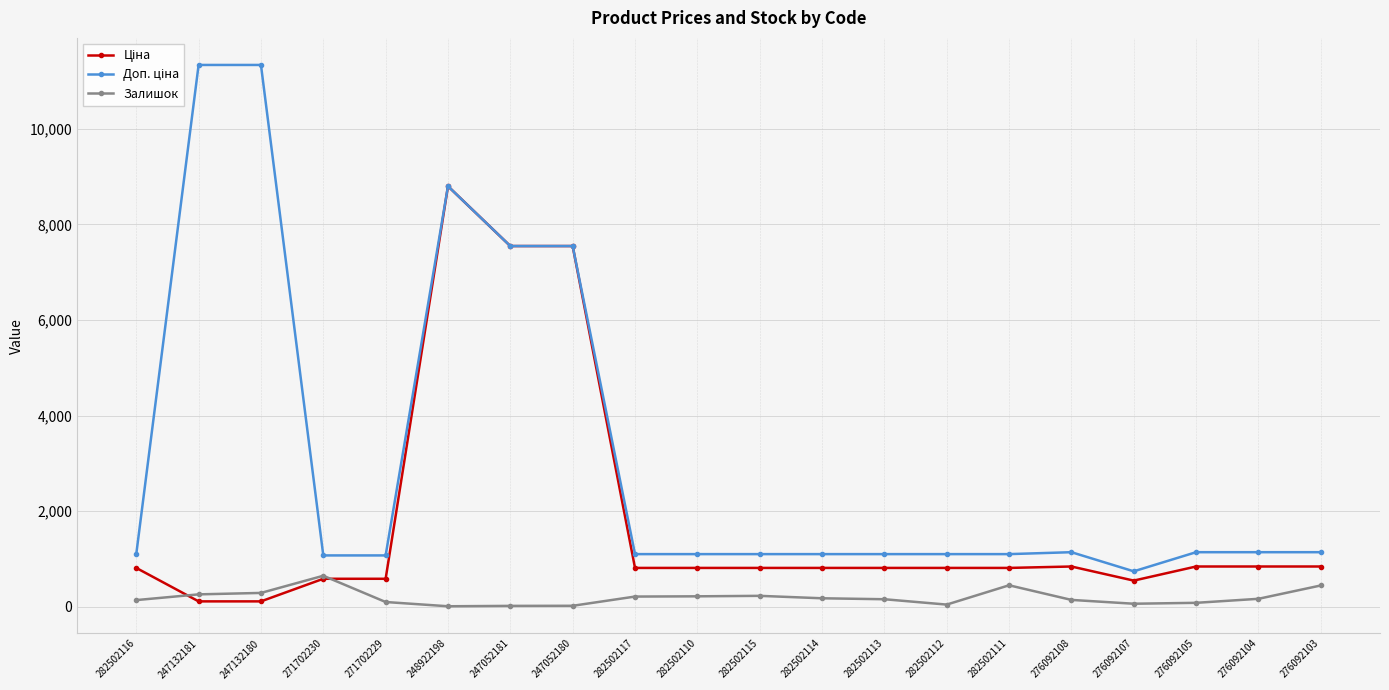

True or false: Залишок has more than 2 interior local peaks.

True